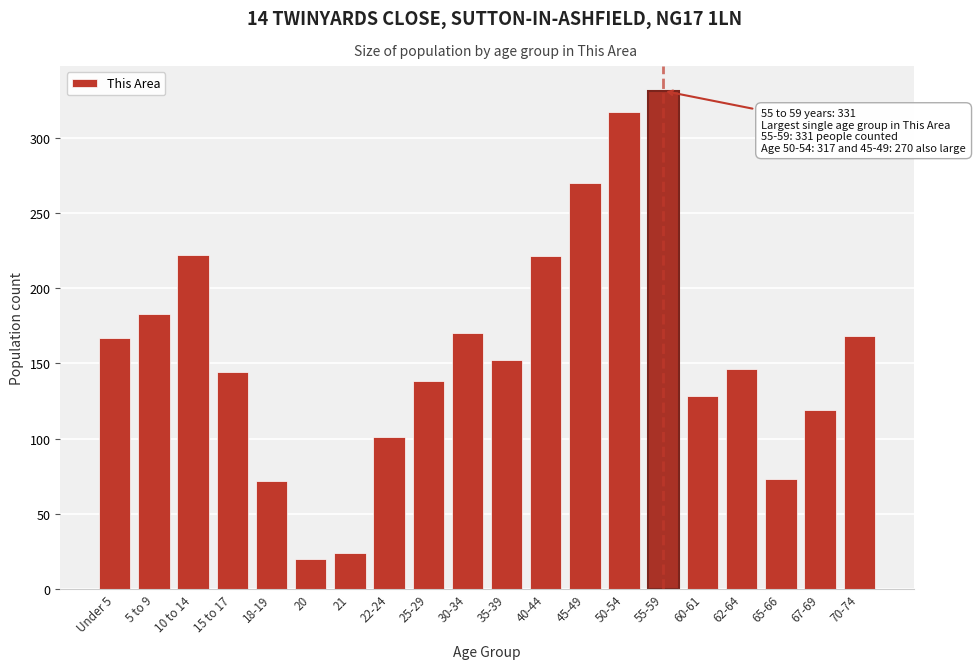

What is the sum of all values?

3166